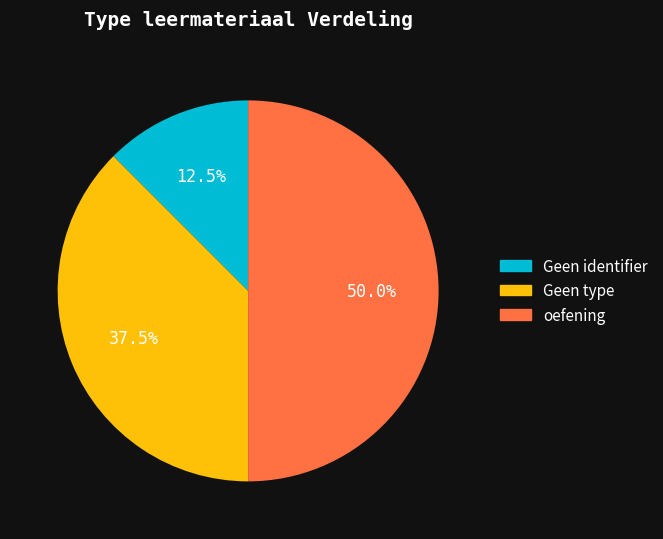

Is there a majority slice in this chart?

No